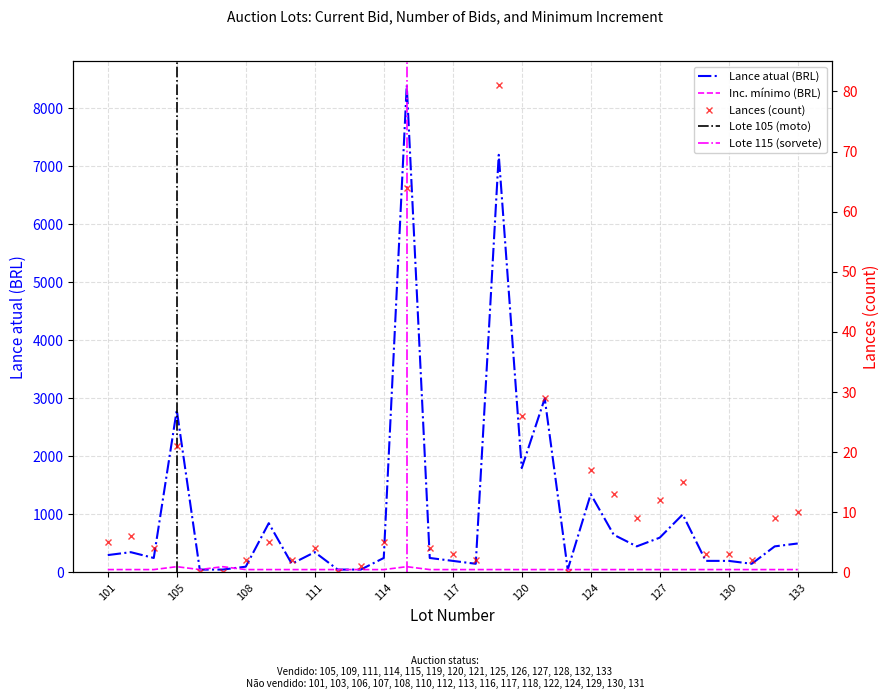

What is the average value of the Inc. minimo series?

55